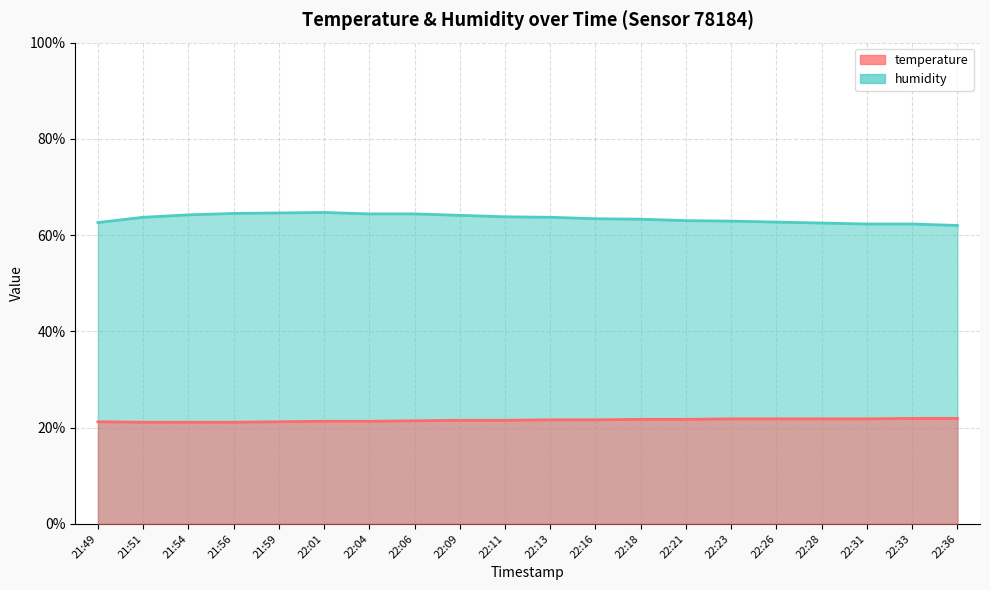

What is the total value across all series at 22:13?

85.3